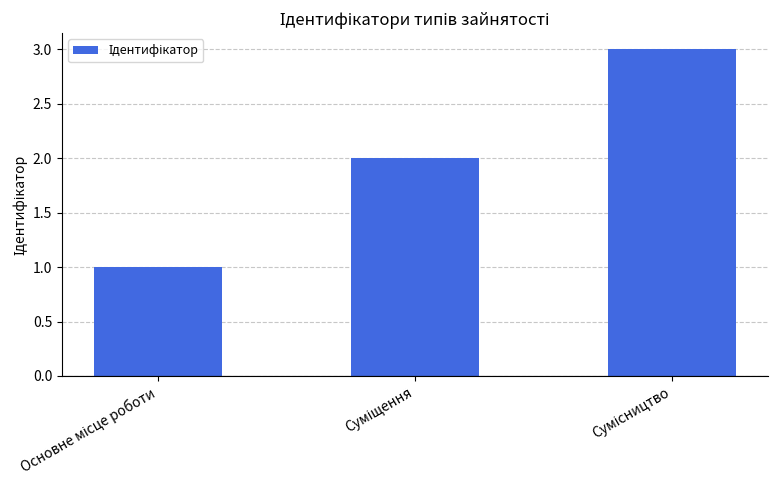

What is the maximum value shown in the chart?

3